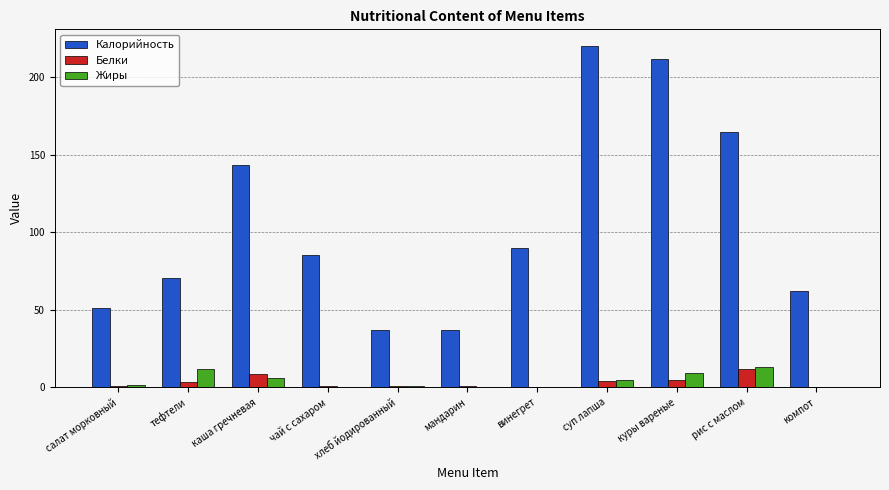

How many categories are shown in the chart?

11